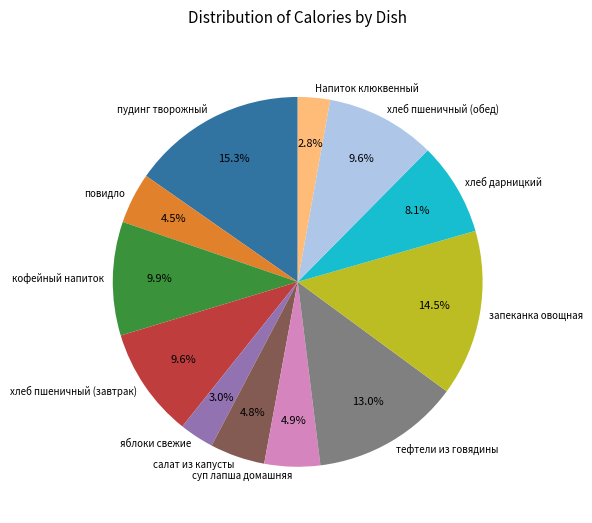

Is запеканка овощная the majority of the pie?

No